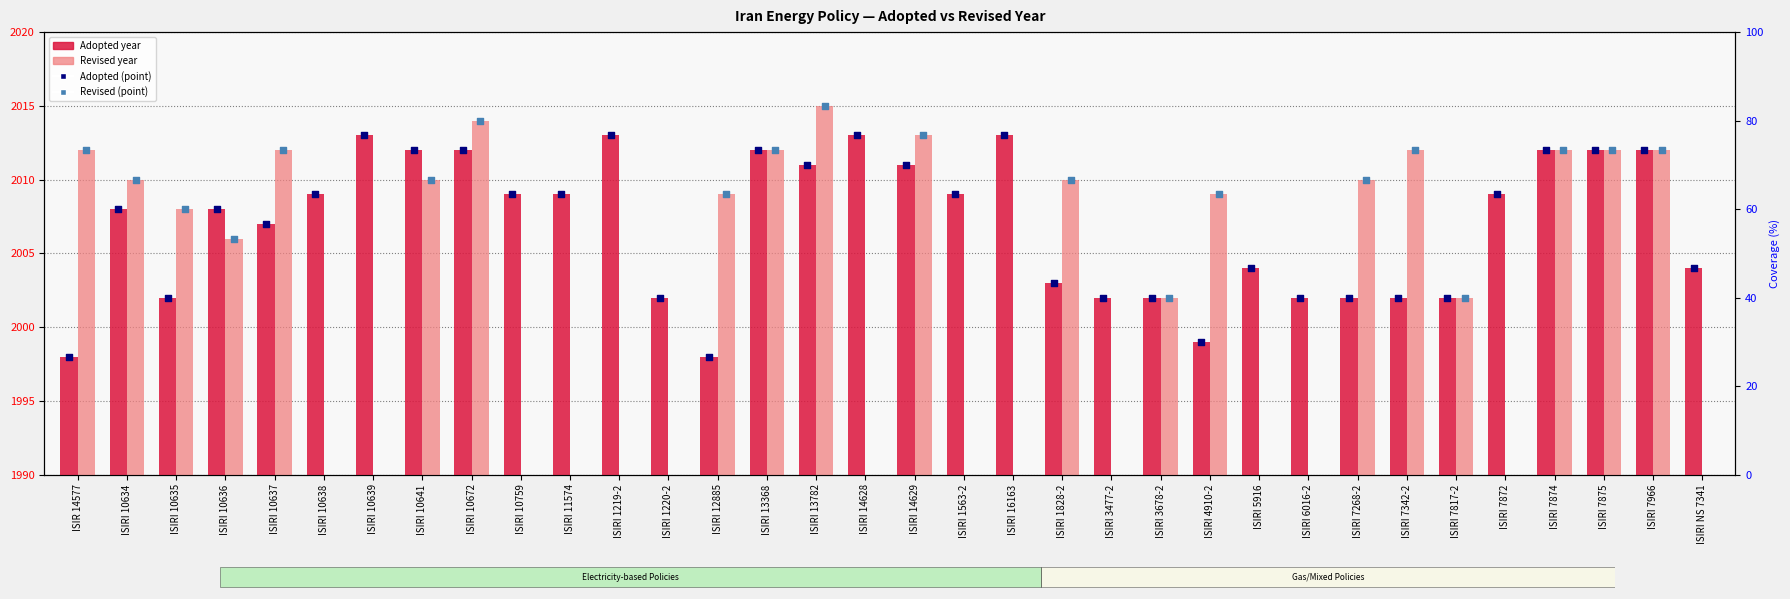

Between ISIRI 10672 and ISIRI 5916, which is larger?

ISIRI 10672